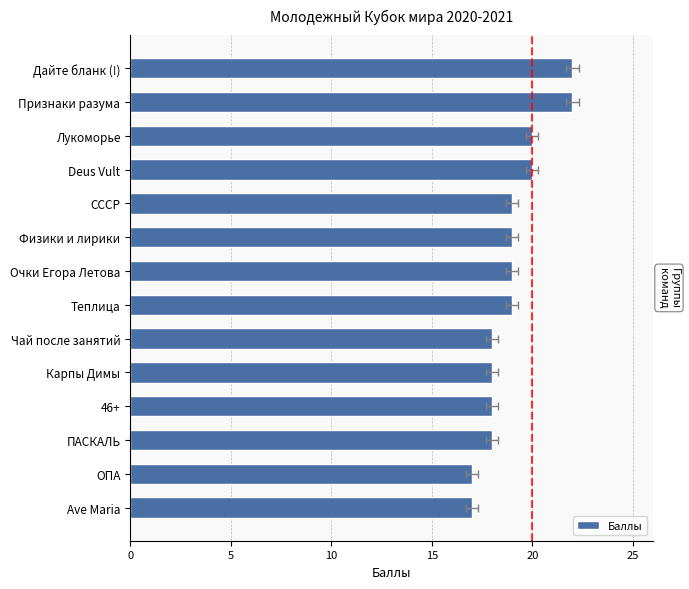

How many distinct data groups are displayed?

1